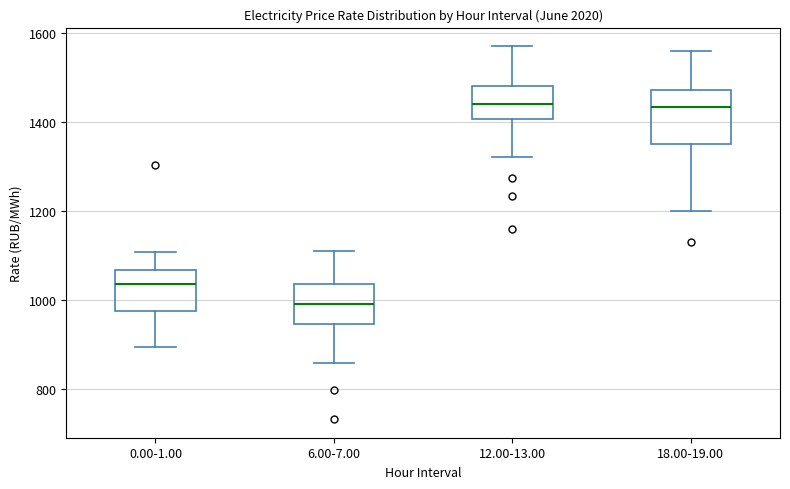

Where does the lower whisker of the box for 6.00-7.00 end on the y-axis? The values are not printed on the chart, so give them approximately, as read against the axis.

860